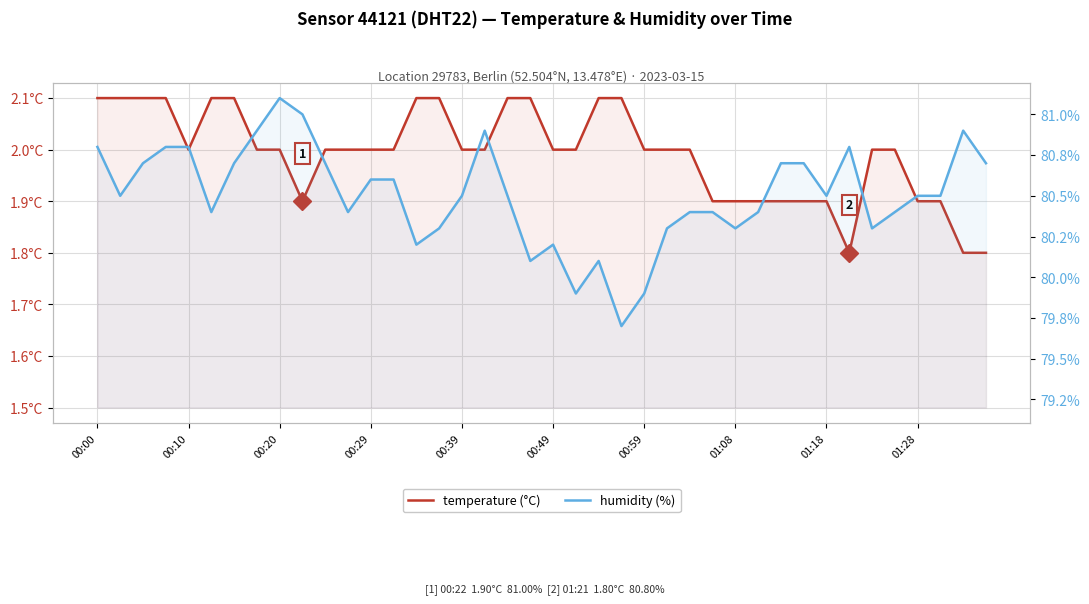

List the labels in order of temperature (°C) value, largest first.

00:00, 00:10, 00:20, 00:29, 00:49, 00:59, 14, 15, 18, 19, 22, 23, 00:39, 01:08, 01:18, 10, 11, 12, 13, 16, 17, 20, 21, 24, 25, 26, 34, 35, 01:28, 27, 28, 29, 30, 31, 32, 36, 37, 33, 38, 39